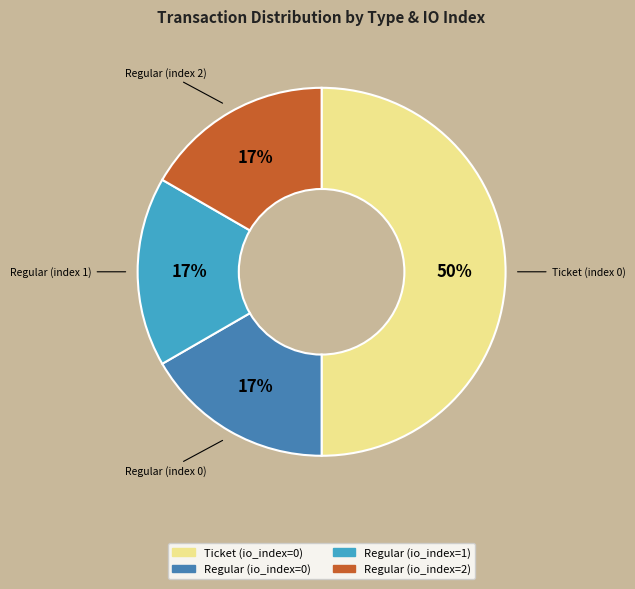

To the nearest percent, what is the average slice percentage?

25%